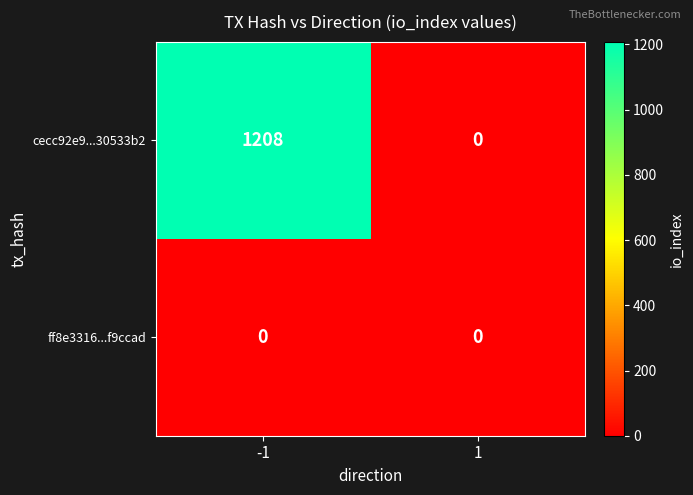

Rank the series by their average value, from highest to lowest.

cecc92e9...30533b2, ff8e3316...f9ccad